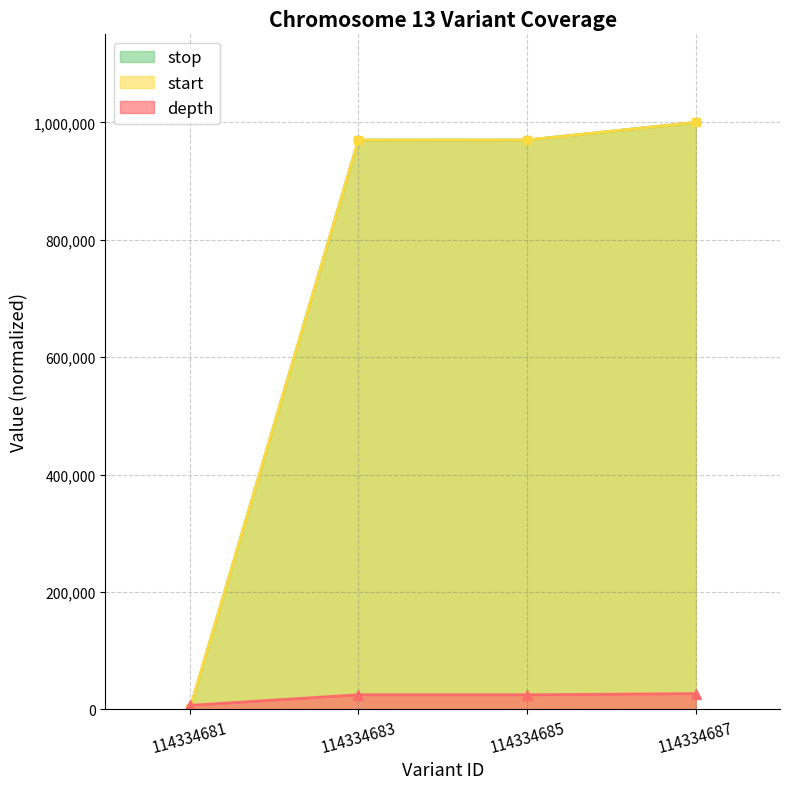

What is the sum of the depth values at 114334687 and 114334683?

52000.0